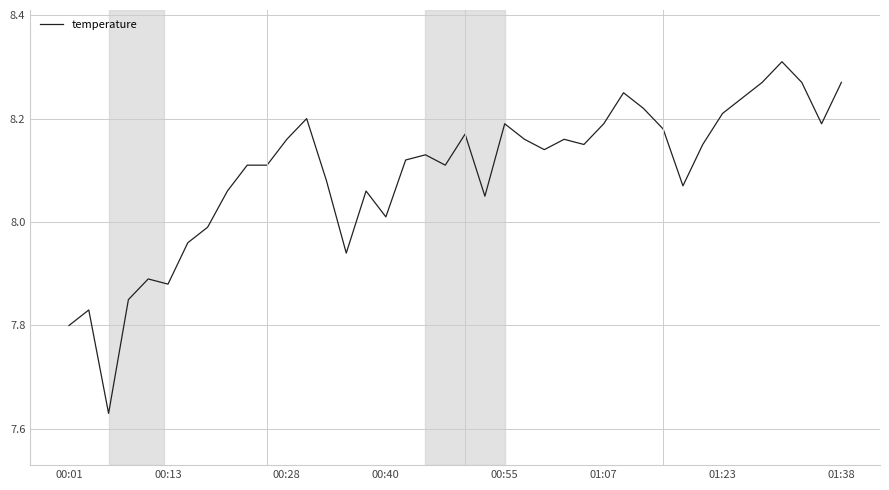

What is the difference between the maximum and minimum values?

0.7